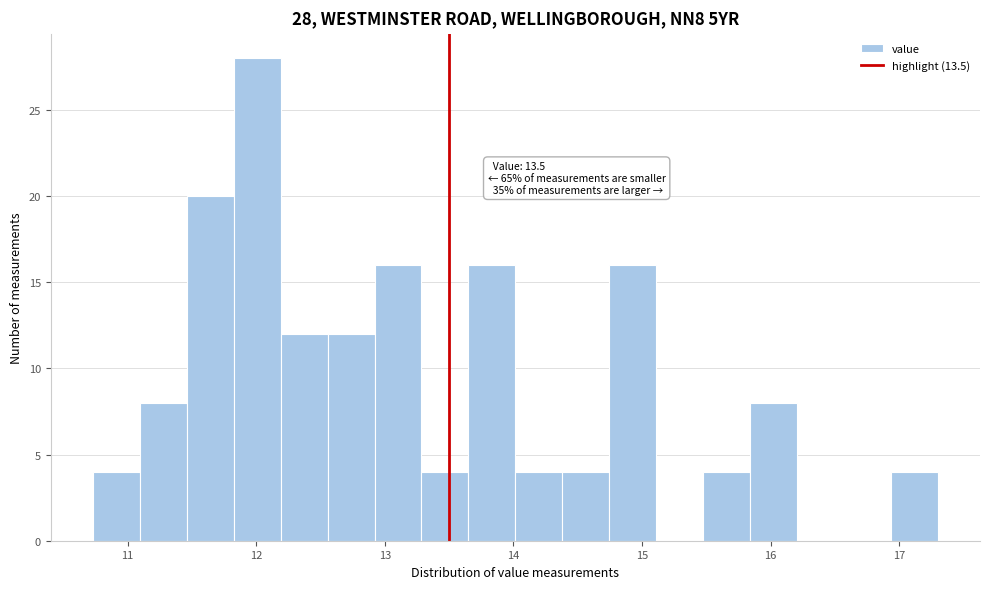

Read against the x-axis, roughly where is the centre of the tallest bar?

12.0